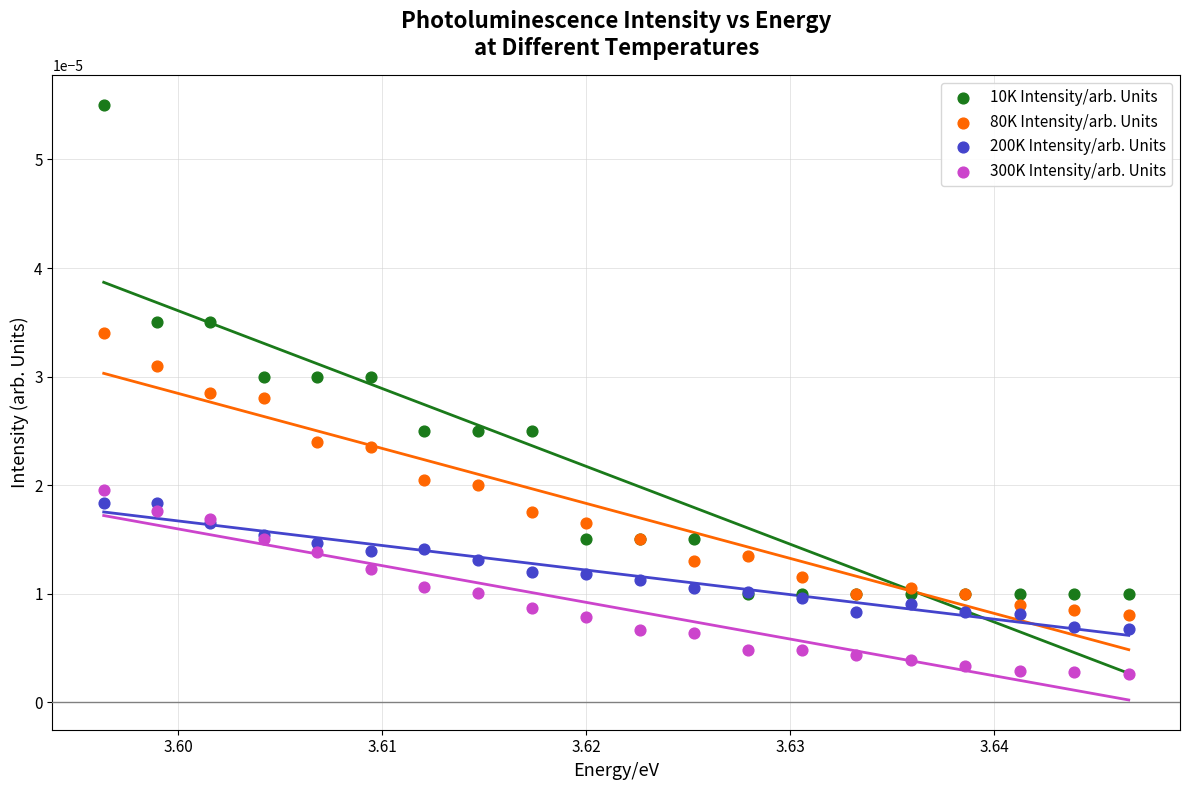

Which series reaches the minimum Y coordinate?

300K Intensity/arb. Units